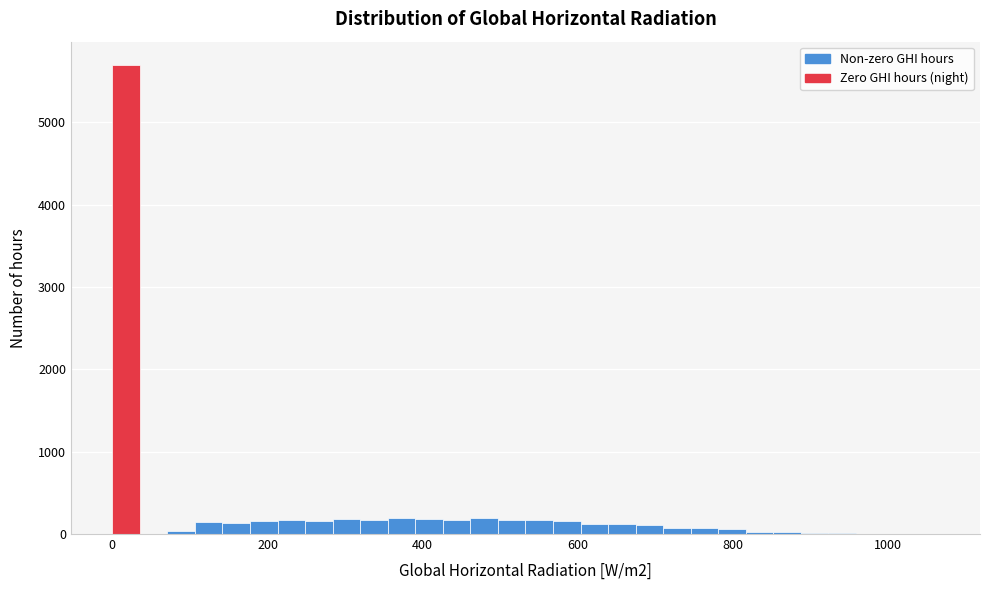

Around what value on the x-axis is the tallest bar? Give the approximate position of its centre, as read against the axis.

20